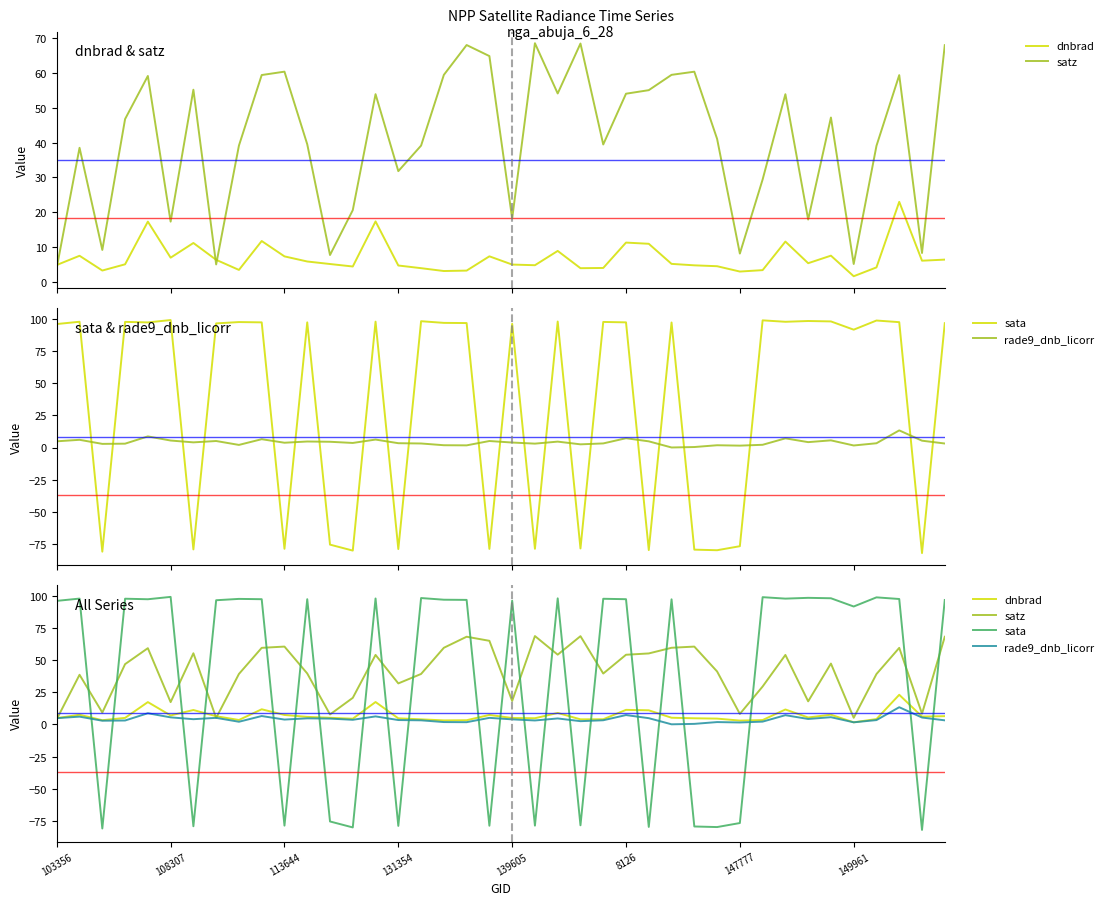

Reading right to left, transcribe all the data shown in this chart.

dnbrad: 6.4	6.1	23.0	4.1	1.6	7.5	5.3	11.6	3.4	2.9	4.5	4.7	5.1	10.9	11.3	4.0	3.9	8.9	4.8	5.0	7.3	3.2	3.1	3.9	4.7	17.4	4.4	5.1	5.8	7.3	11.7	3.4	6.3	11.2	6.9	17.3	5.0	3.2	7.5	4.8
satz: 68.0	8.3	59.4	39.1	5.1	47.2	17.9	53.9	29.4	8.1	41.1	60.4	59.5	55.1	54.1	39.5	68.5	54.1	68.6	18.2	64.9	68.1	59.5	39.1	31.8	53.9	20.6	7.7	39.5	60.4	59.4	39.2	5.0	55.2	17.3	59.2	46.8	9.2	38.5	4.1
sata: 96.6	-82.0	97.4	98.6	91.5	97.9	98.3	97.6	98.8	-76.6	-79.7	-79.3	97.1	-79.6	97.2	97.5	-78.4	97.8	-78.6	96.1	-78.7	96.7	96.8	98.1	-78.8	97.7	-80.0	-75.4	97.2	-78.6	97.2	97.4	96.4	-79.1	99.0	97.2	97.6	-80.8	97.7	95.9
rade9_dnb_licorr: 3.1	5.3	13.3	3.3	1.6	5.6	4.2	7.1	2.1	1.5	1.8	0.4	0.0	4.8	7.2	3.2	2.5	4.6	3.0	3.9	5.1	1.7	1.8	3.1	3.4	6.2	3.6	4.5	4.7	3.7	6.5	2.0	5.1	4.0	5.4	8.6	3.0	2.8	6.0	4.8